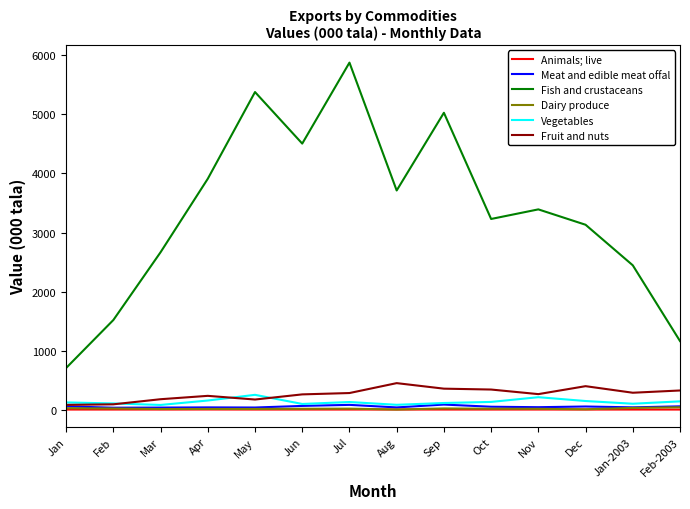

What is the highest value of the Fish and crustaceans series?

5879.1